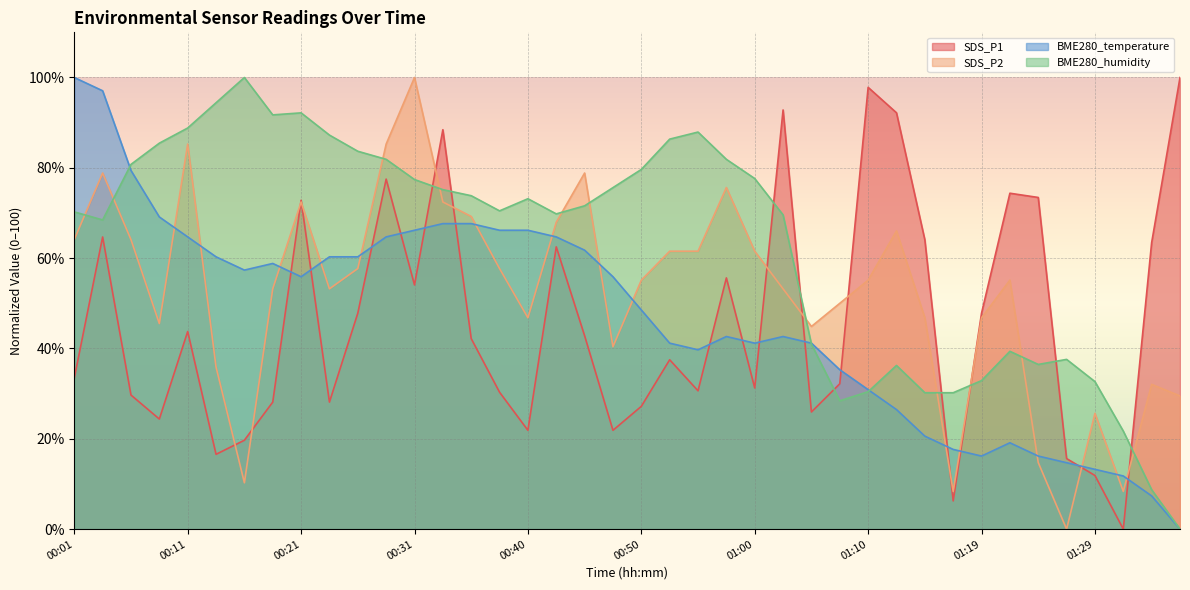

Which series has the widest spread of values?

SDS_P1